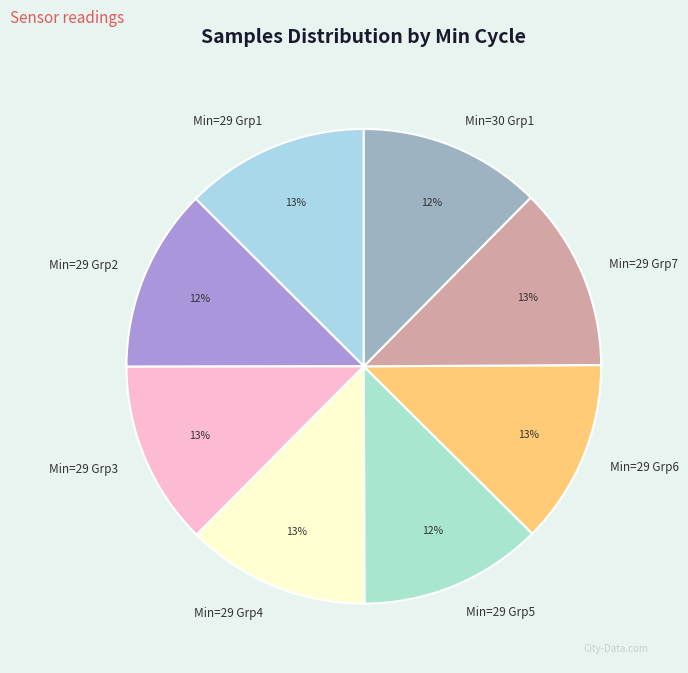

To the nearest percent, what portion does Min=29 Grp6 represent?

13%